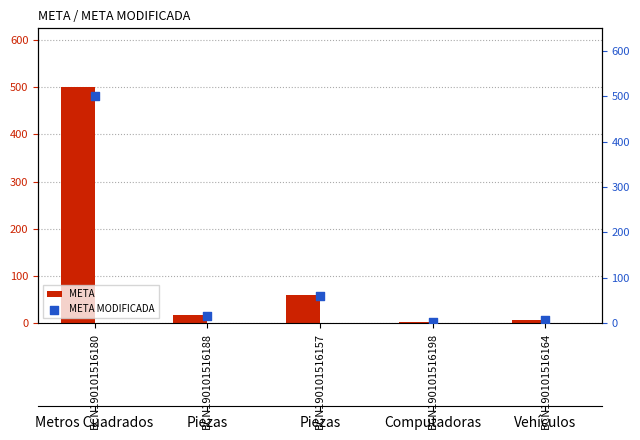

Which series has the widest spread of Y values?

META